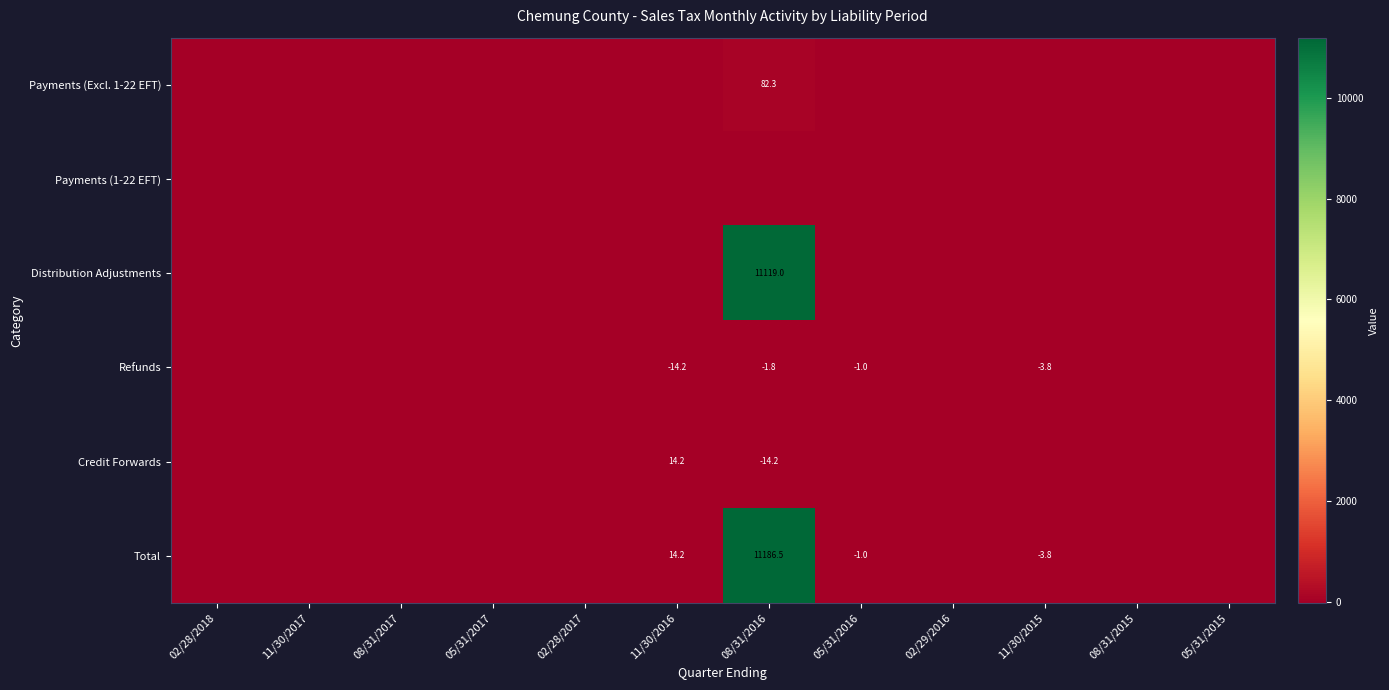

The Total series shows 14.2 at 11/30/2016. True or false?

True